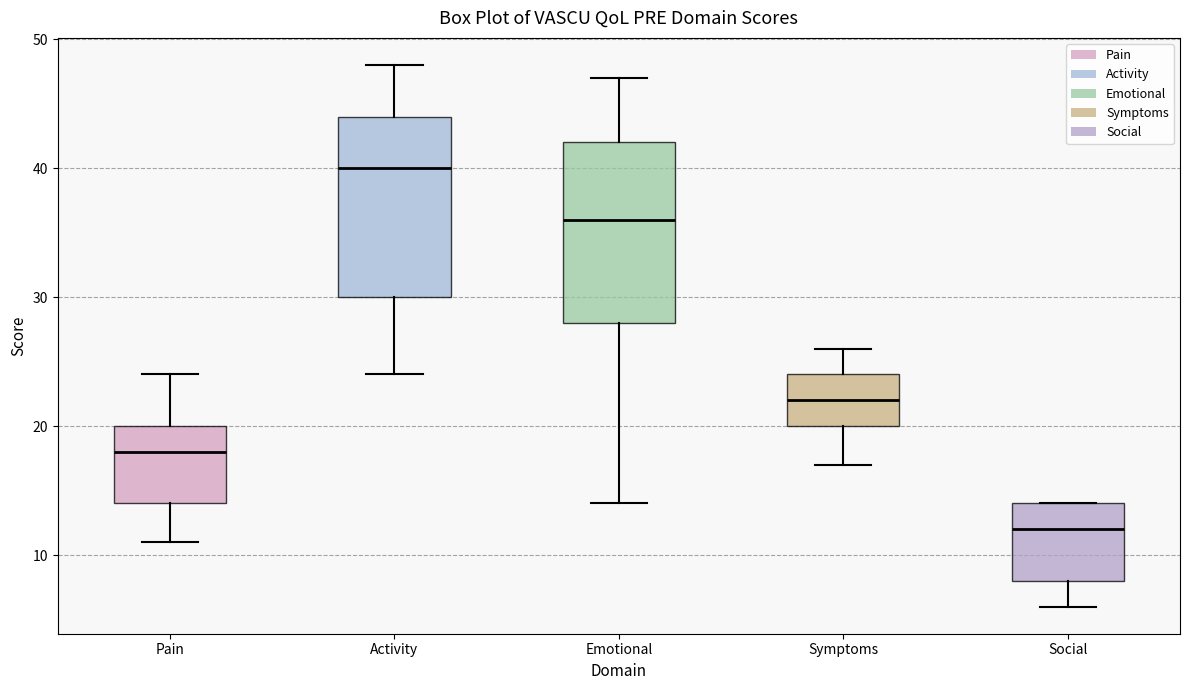

Reading left to right, transcribe this box plot: for each box, give where its median line is, the range the box spans, and where its two whiskers end, as read against the y-axis. The values are not printed on the chart, so give them approximately, as read against the axis.

Pain: median 18, box 14 to 20, whiskers 11 to 24
Activity: median 40, box 30 to 44, whiskers 24 to 48
Emotional: median 36, box 28 to 42, whiskers 14 to 47
Symptoms: median 22, box 20 to 24, whiskers 17 to 26
Social: median 12, box 8 to 14, whiskers 6 to 14